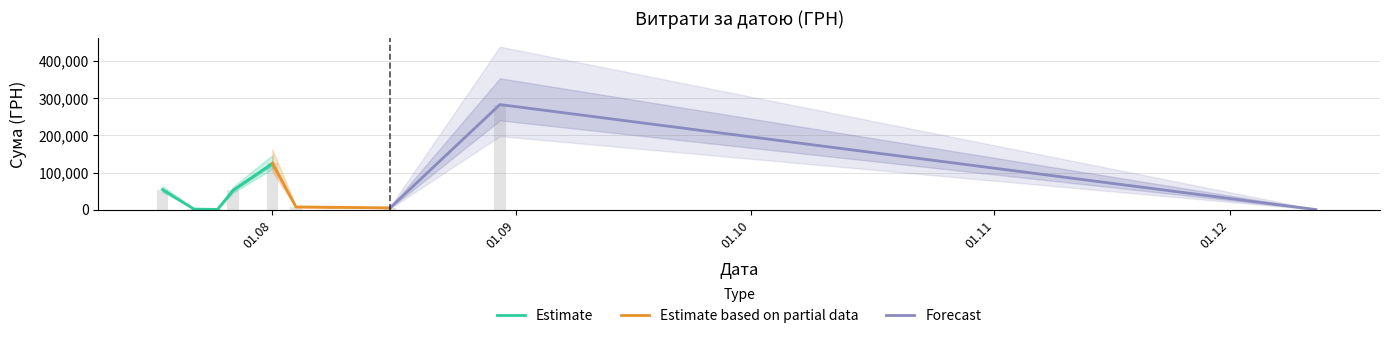

What is the highest value of the Forecast series?

282495.1